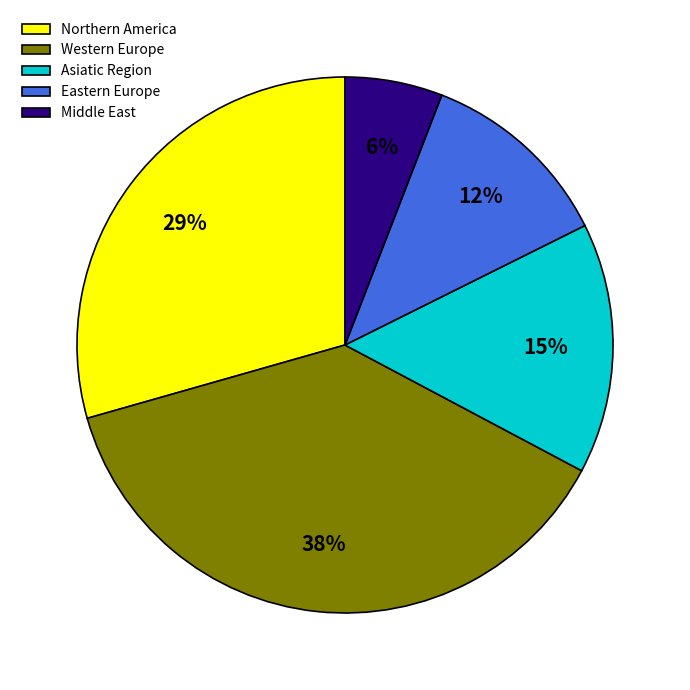

True or false: Western Europe accounts for 38% of the total.

True